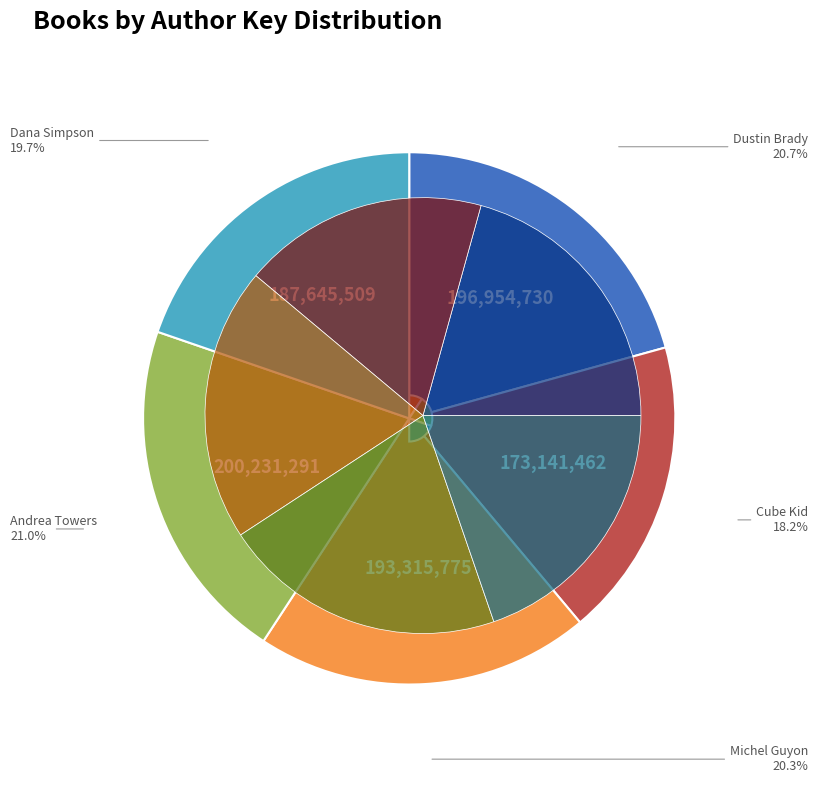

What percentage is the Cube Kid slice, to the nearest percent?

18%